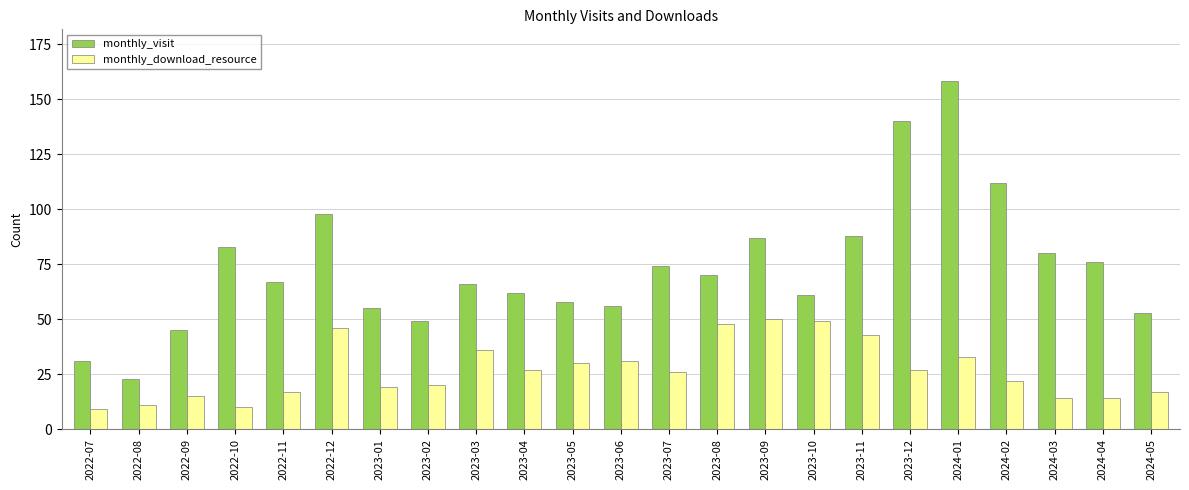

What is the value of the monthly_visit bar at the 22nd from the left?

76